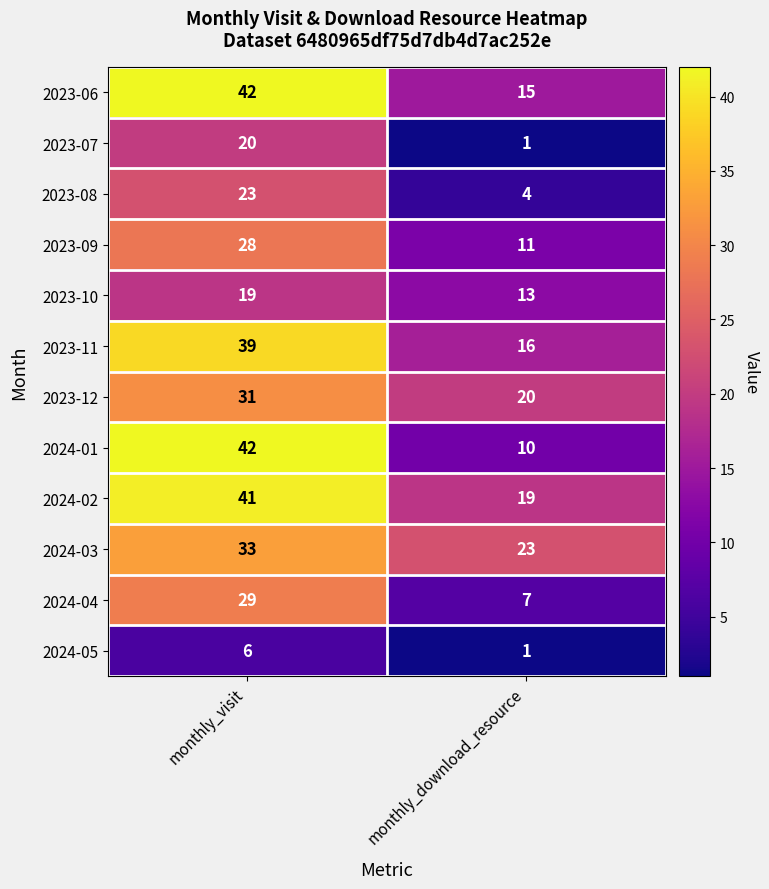

Which series has the largest total across all categories?

2024-02